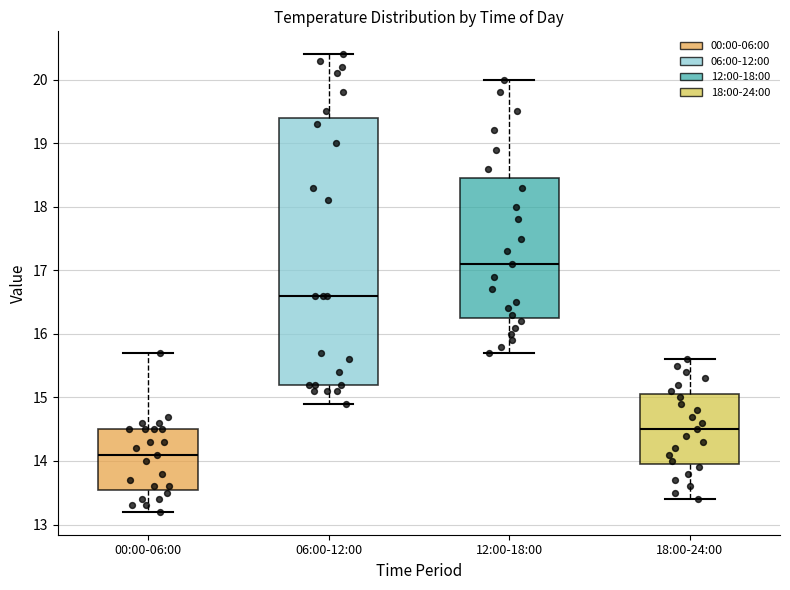

Where is the lower edge of the box for 12:00-18:00 on the y-axis? The values are not printed on the chart, so give them approximately, as read against the axis.

16.3